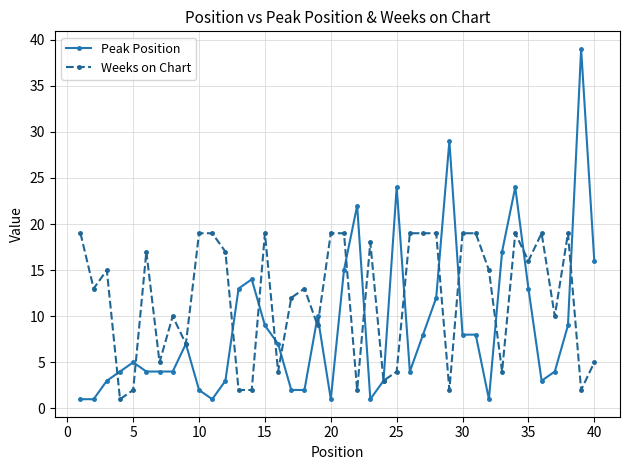

Which series has the widest spread of values?

Peak Position